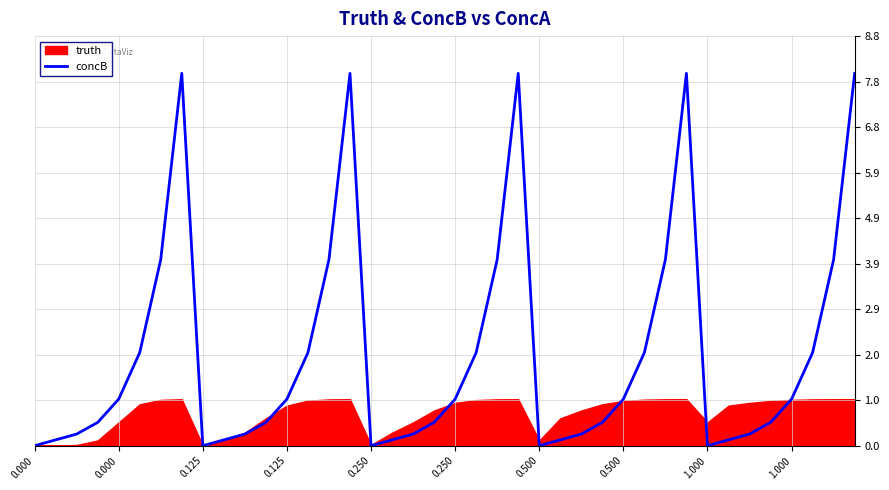

How many points are higher than both their immediate neighbors (excluding endpoints)?

4